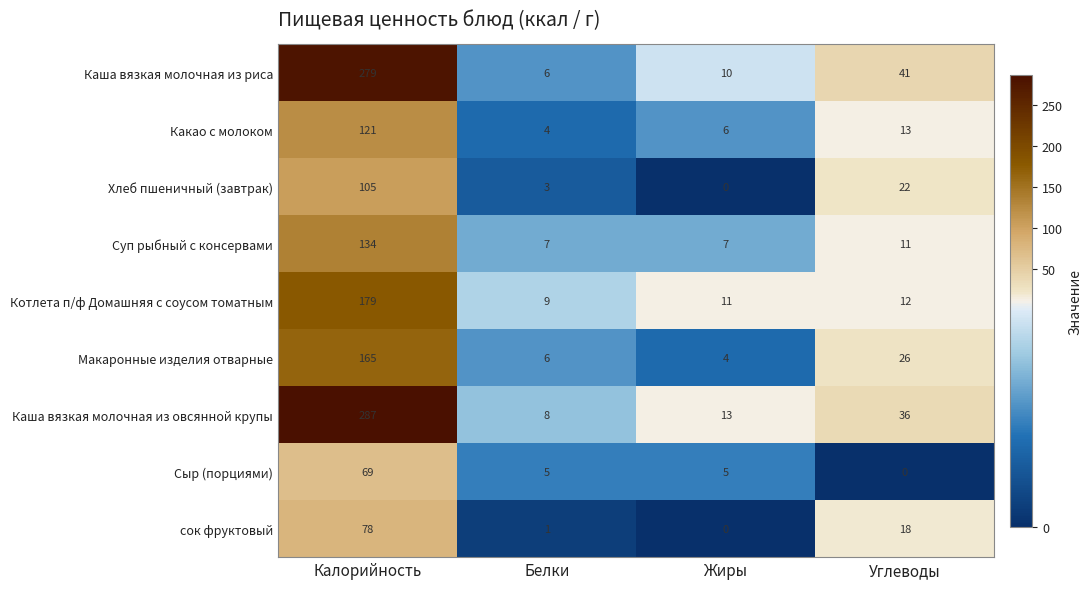

What is the average value of the Каша вязкая молочная из риса series?

84